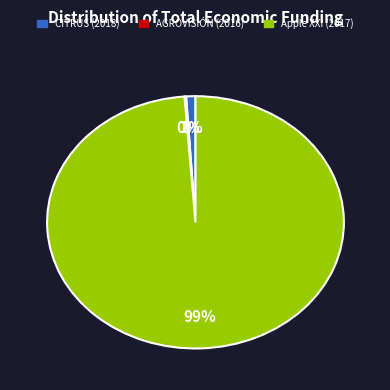

Does any single category account for the majority?

Yes